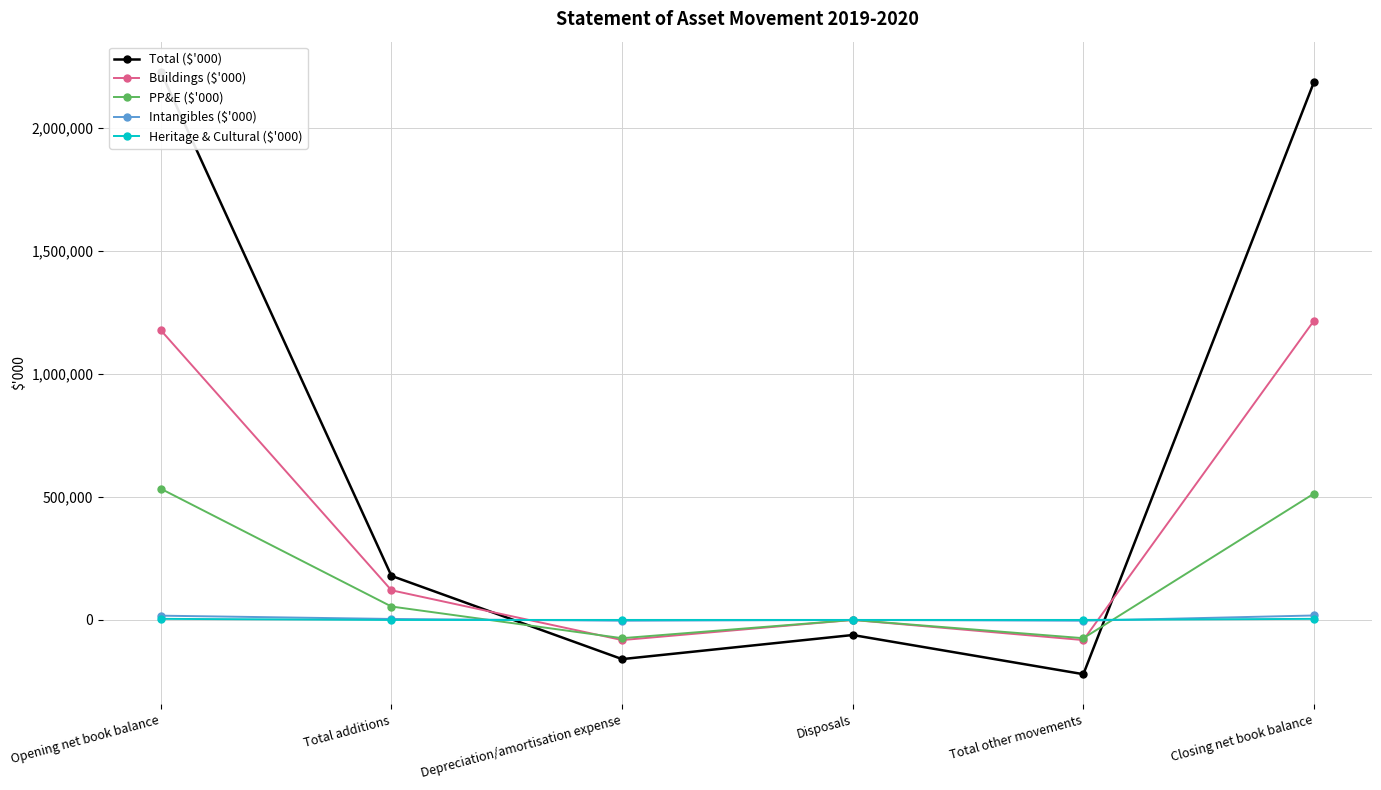

Reading left to right, transcribe all the data shown in this chart.

Total ($'000): Opening net book balance=2229719	Total additions=179291	Depreciation/amortisation expense=-159351	Disposals=-61300	Total other movements=-220651	Closing net book balance=2188359
Buildings ($'000): Opening net book balance=1178648	Total additions=120691	Depreciation/amortisation expense=-81905	Disposals=0	Total other movements=-81905	Closing net book balance=1217434
PP&E ($'000): Opening net book balance=533738	Total additions=54600	Depreciation/amortisation expense=-74246	Disposals=0	Total other movements=-74246	Closing net book balance=514092
Intangibles ($'000): Opening net book balance=17373	Total additions=4000	Depreciation/amortisation expense=-3200	Disposals=0	Total other movements=-3200	Closing net book balance=18173
Heritage & Cultural ($'000): Opening net book balance=4463	Total additions=0	Depreciation/amortisation expense=0	Disposals=0	Total other movements=0	Closing net book balance=4463